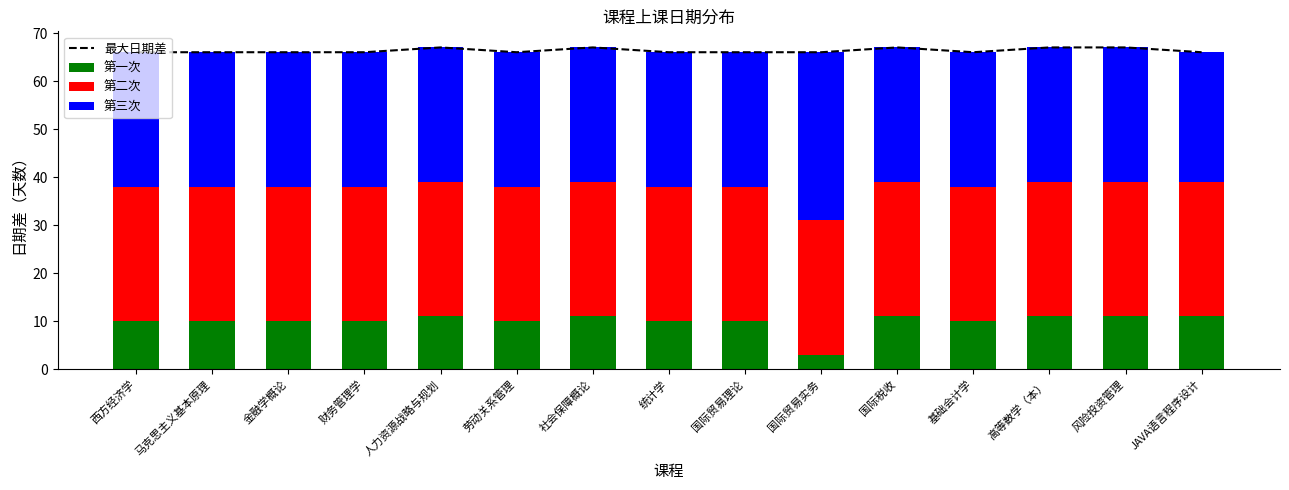

Which category has the highest value in the 最大日期差 series?

人力资源战略与规划